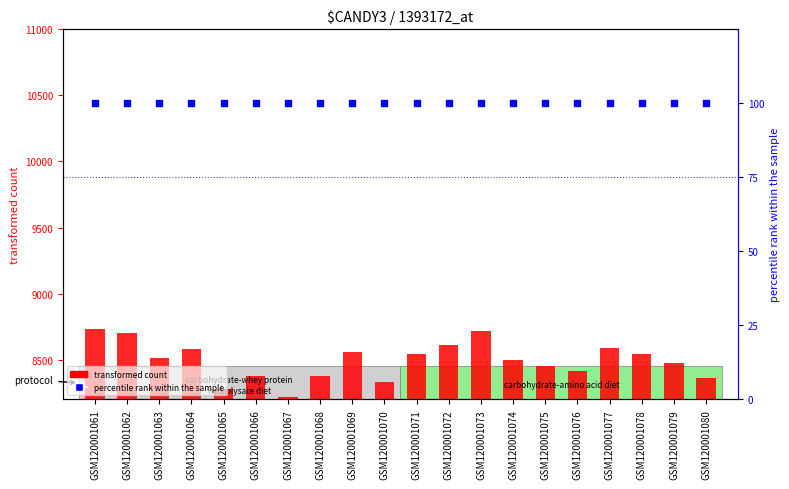

Is the value of transformed count at GSM120001075 greater than the value of percentile rank within the sample at GSM120001066?

Yes